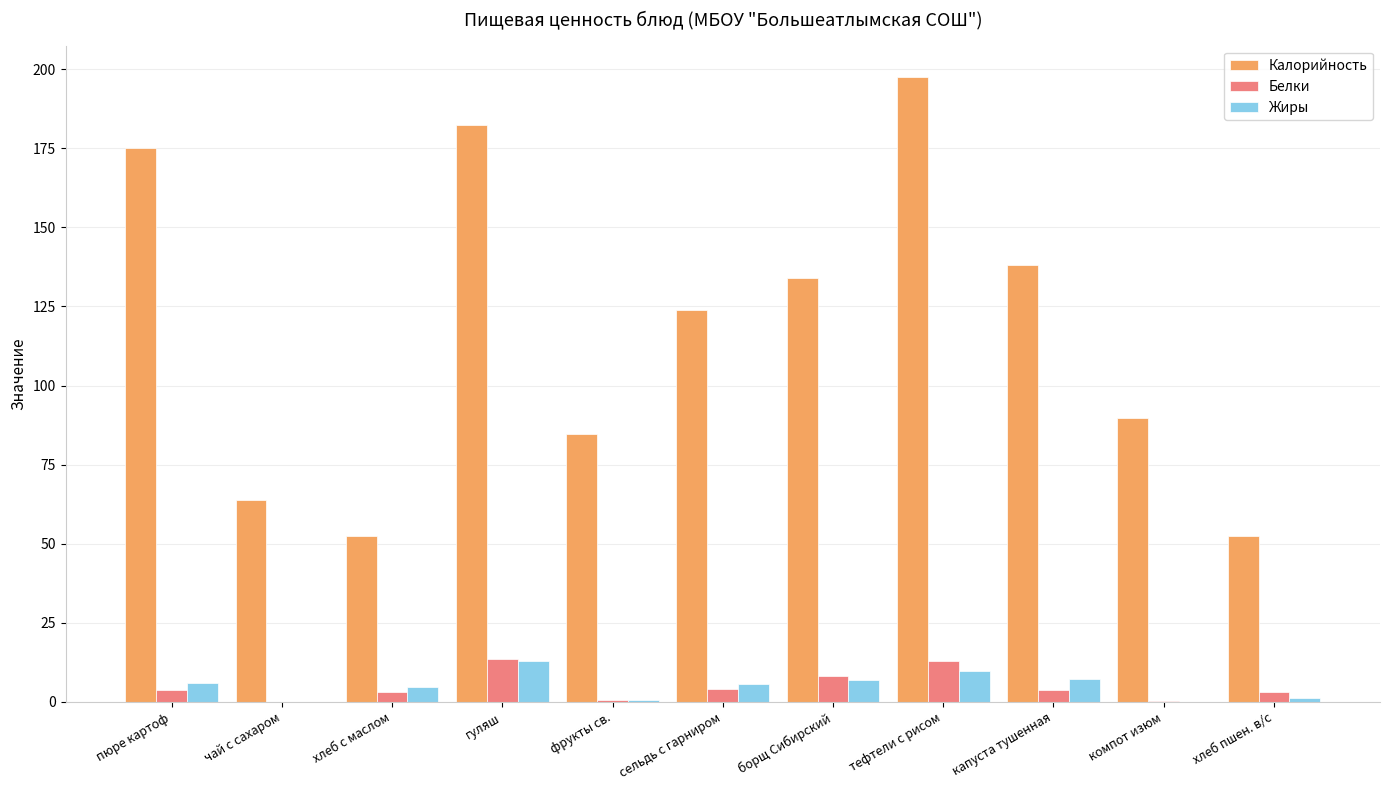

The Жиры series shows 12.9 at гуляш. True or false?

True